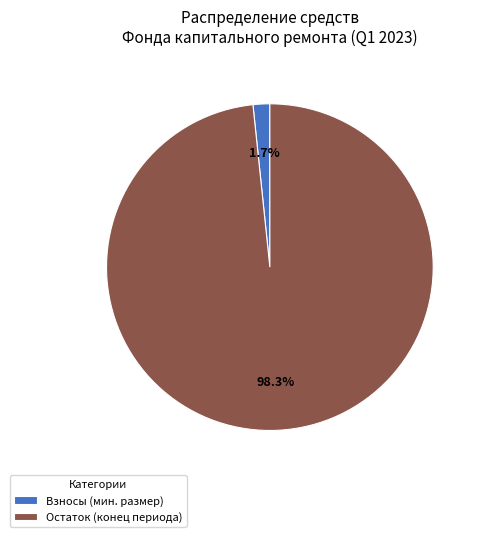

Which category has the smallest portion of the pie?

Взносы (мин. размер)